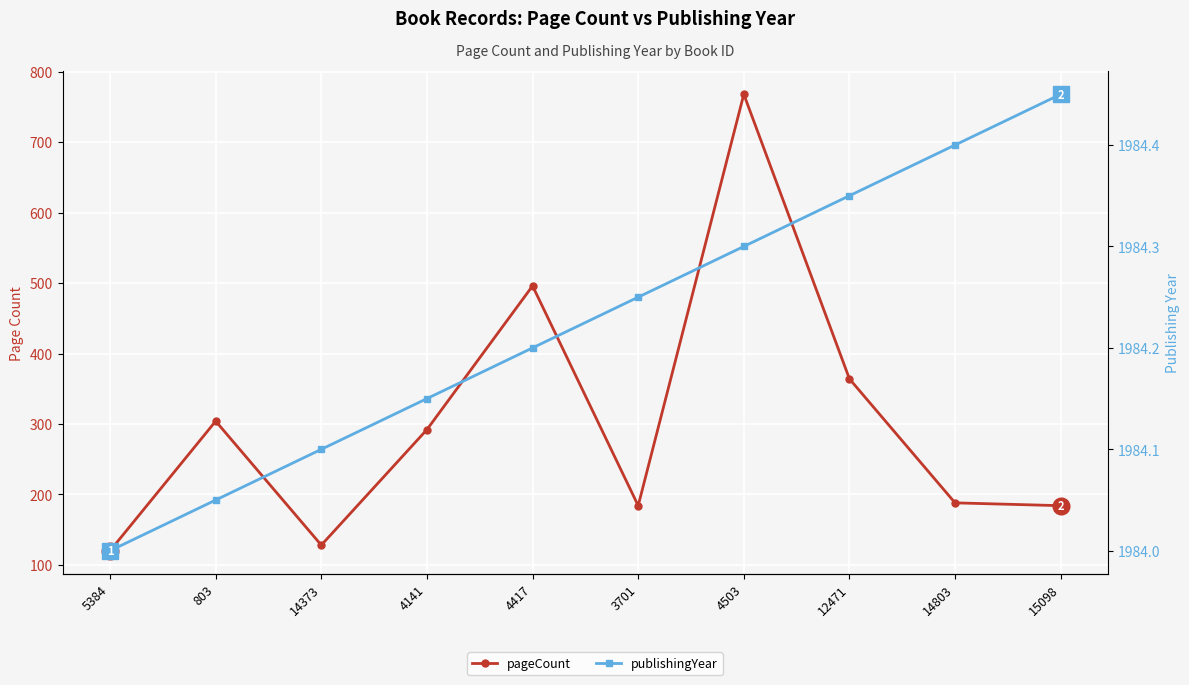

List the series in order of their peak value, highest first.

publishingYear, pageCount